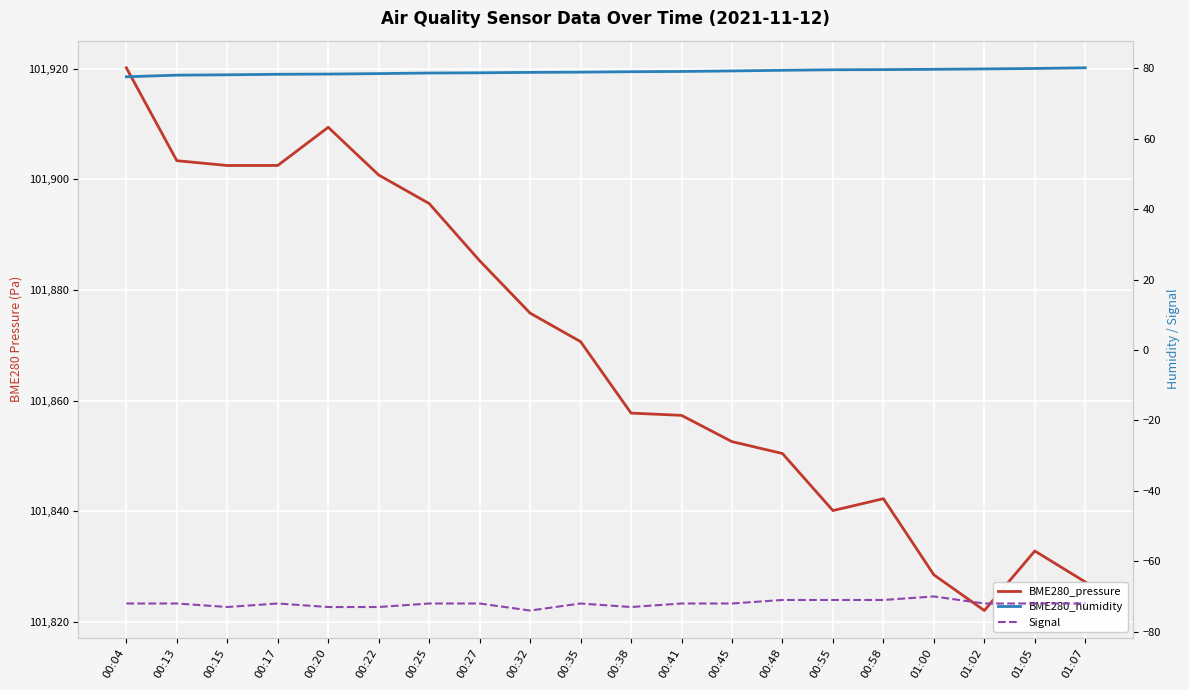

Rank the categories by BME280_pressure value from highest to lowest.

00:04, 00:20, 00:13, 00:17, 00:15, 00:22, 00:25, 00:27, 00:32, 00:35, 00:38, 00:41, 00:45, 00:48, 00:58, 00:55, 01:05, 01:00, 01:07, 01:02